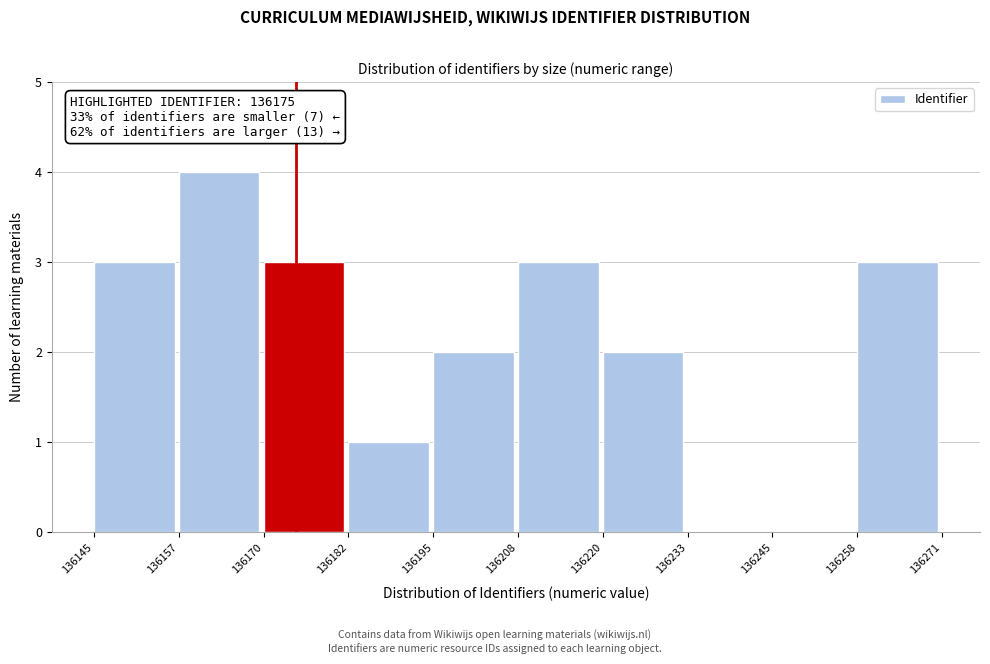

Which range on the x-axis has the tallest bar?

136157 to 136170